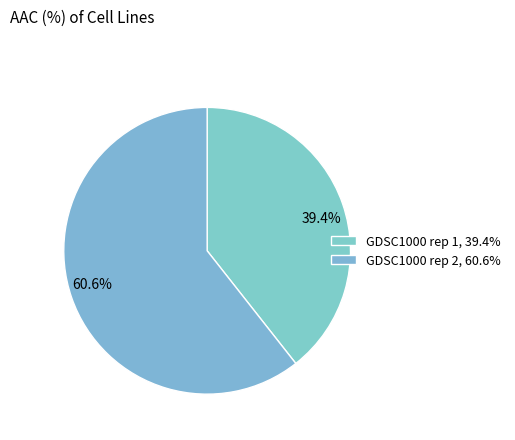

Rank the categories by value from highest to lowest.

GDSC1000 rep 2, GDSC1000 rep 1